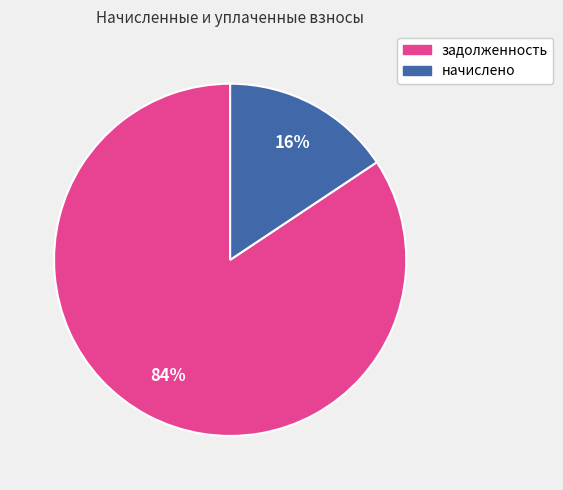

Rank the categories by value from highest to lowest.

задолженность, начислено